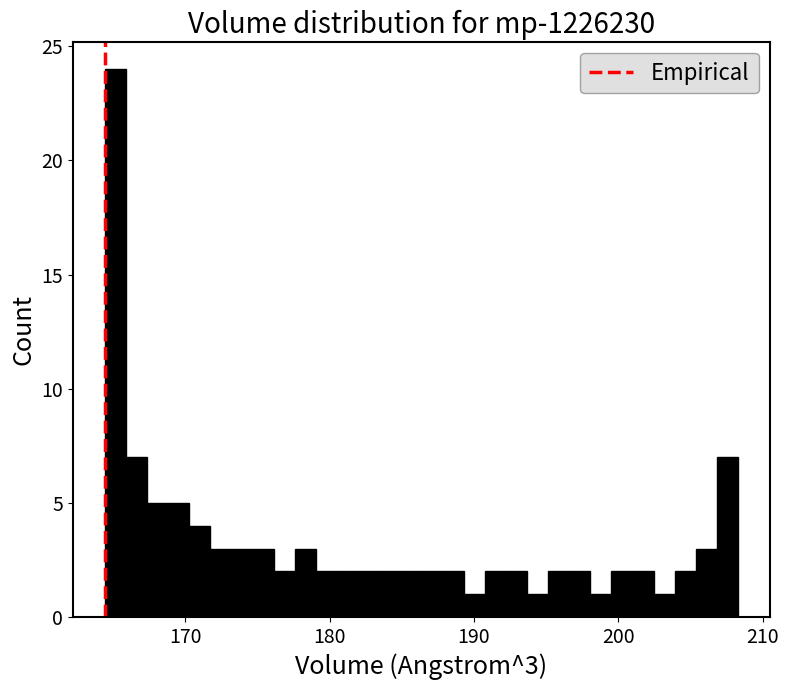

Around what value on the x-axis is the tallest bar? Give the approximate position of its centre, as read against the axis.

165